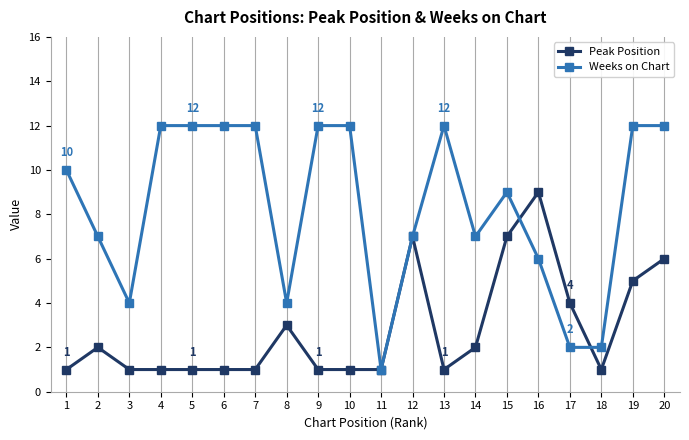

Which series has the largest range (max minus min)?

Weeks on Chart